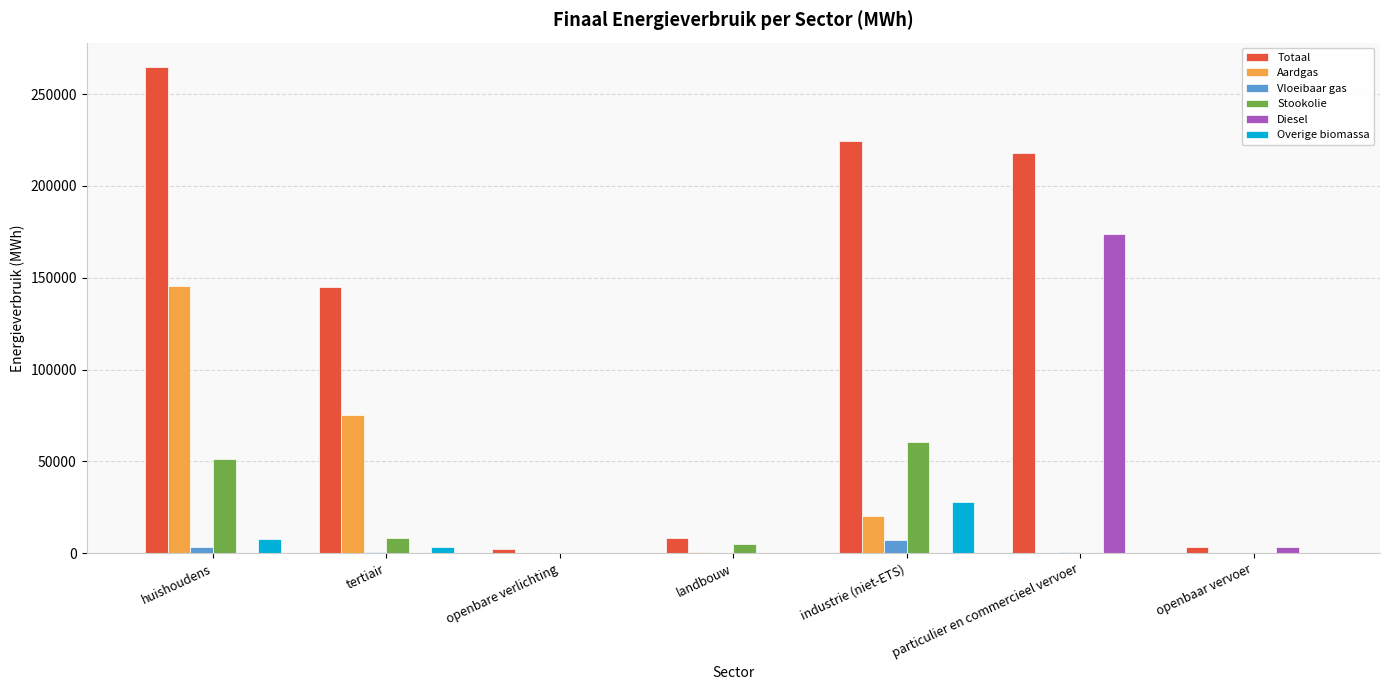

The value of Vloeibaar gas at particulier en commercieel vervoer is 567.2. True or false?

True